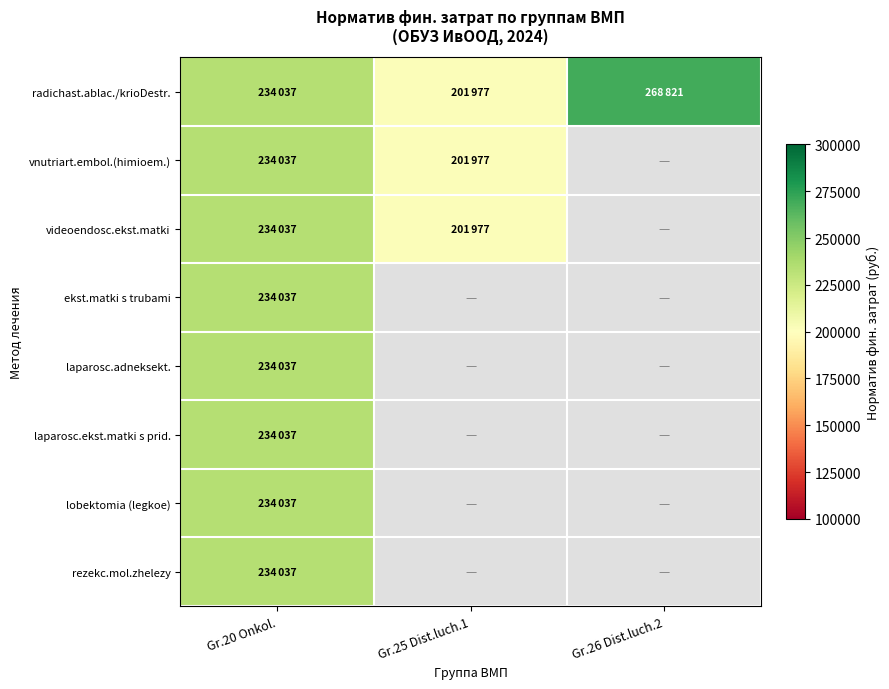

How many distinct data groups are displayed?

8